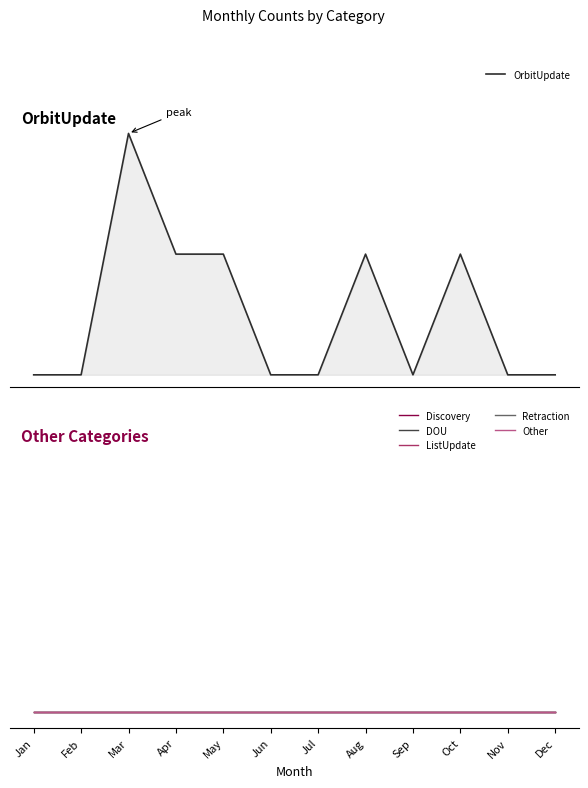

Reading left to right, extract all data points from this chart.

OrbitUpdate: 0	0	2	1	1	0	0	1	0	1	0	0
Discovery: 0	0	0	0	0	0	0	0	0	0	0	0
DOU: 0	0	0	0	0	0	0	0	0	0	0	0
ListUpdate: 0	0	0	0	0	0	0	0	0	0	0	0
Retraction: 0	0	0	0	0	0	0	0	0	0	0	0
Other: 0	0	0	0	0	0	0	0	0	0	0	0